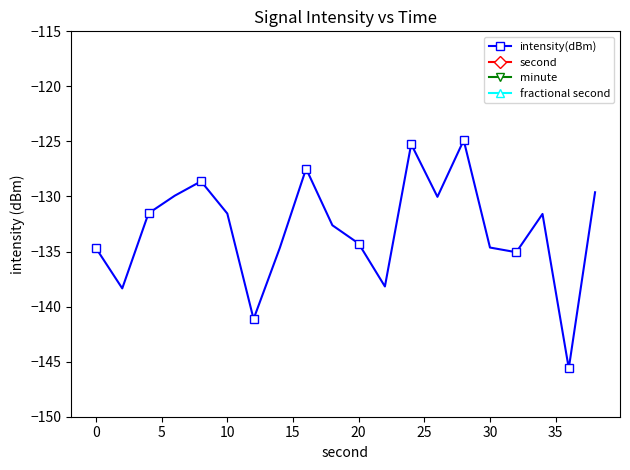

True or false: second has more than 2 interior local peaks.

False